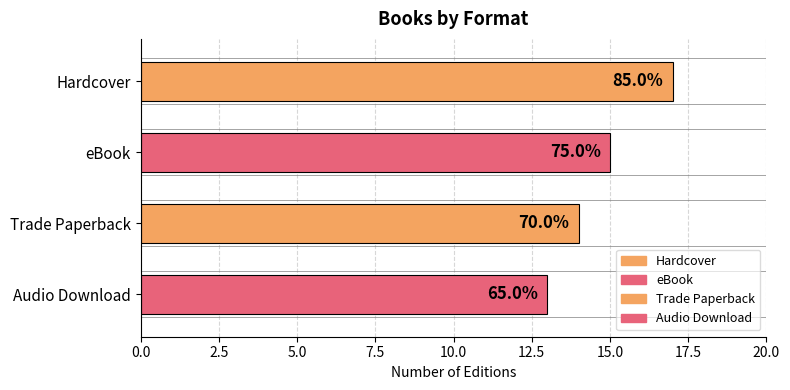

At which label is the value closest to 15?

eBook